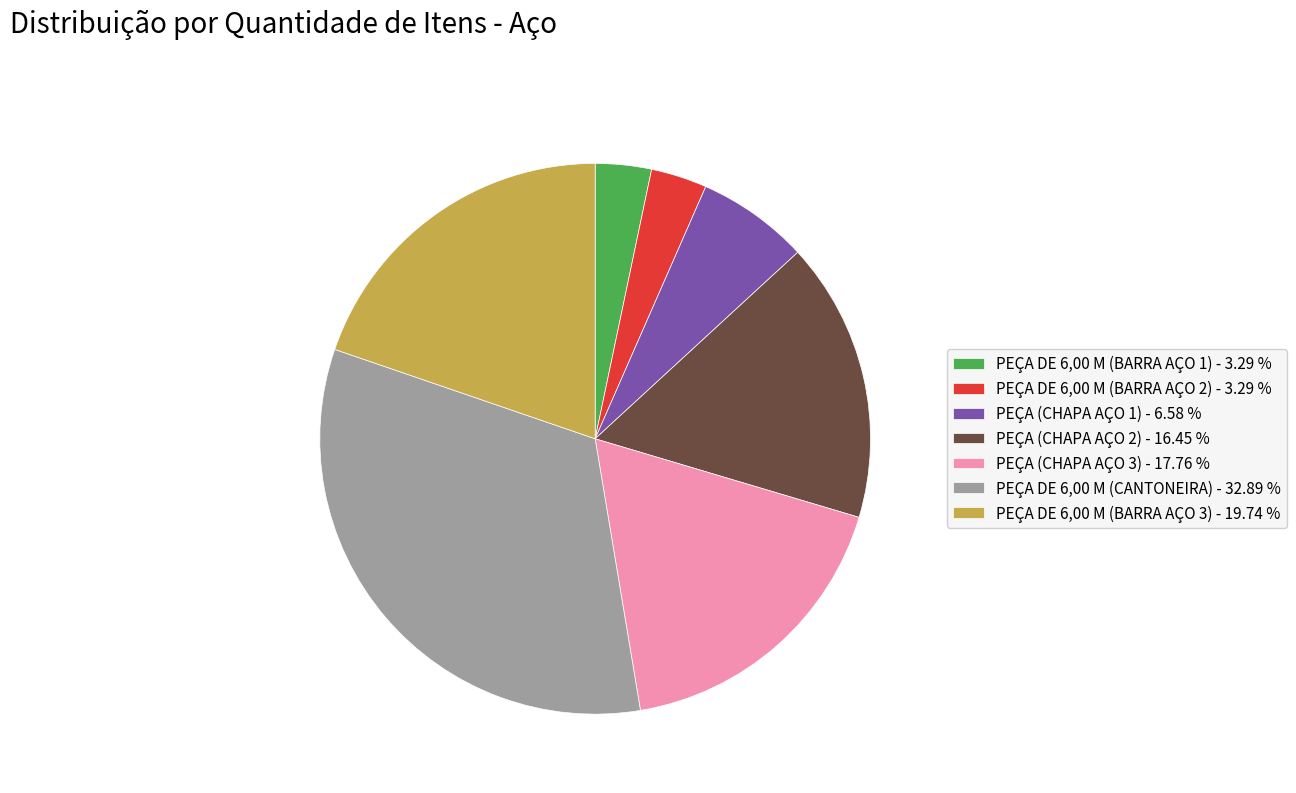

Is the sum of PEÇA (CHAPA AÇO 2) - 16.45 % and PEÇA (CHAPA AÇO 3) - 17.76 % greater than half?

No